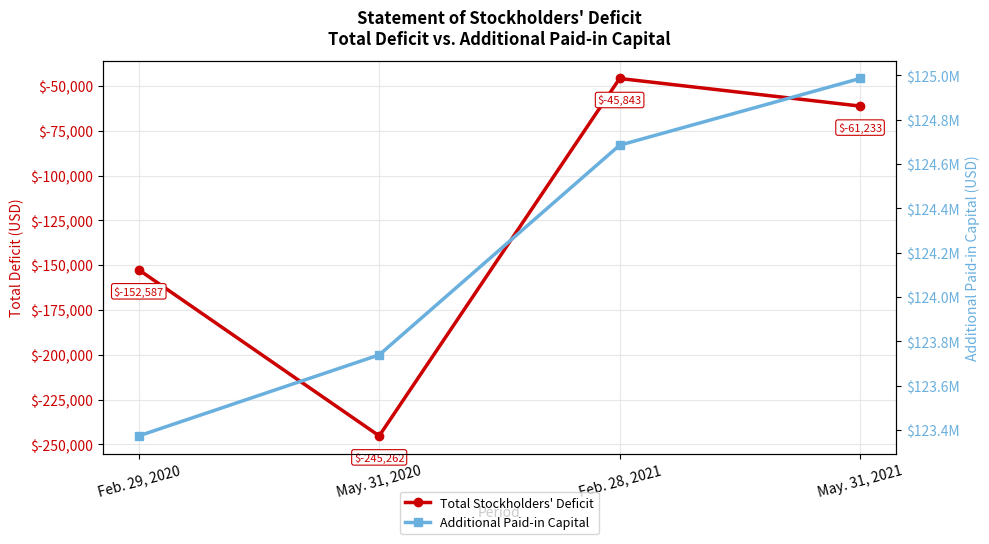

What position from the right is May. 31, 2021?

1